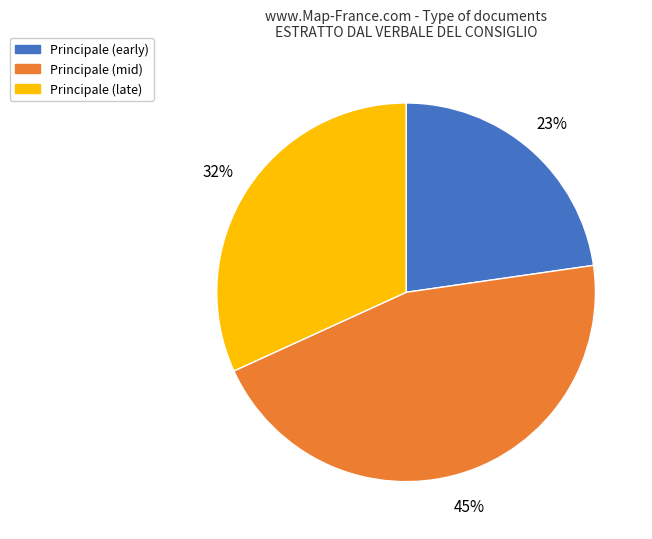

Is there a majority slice in this chart?

No